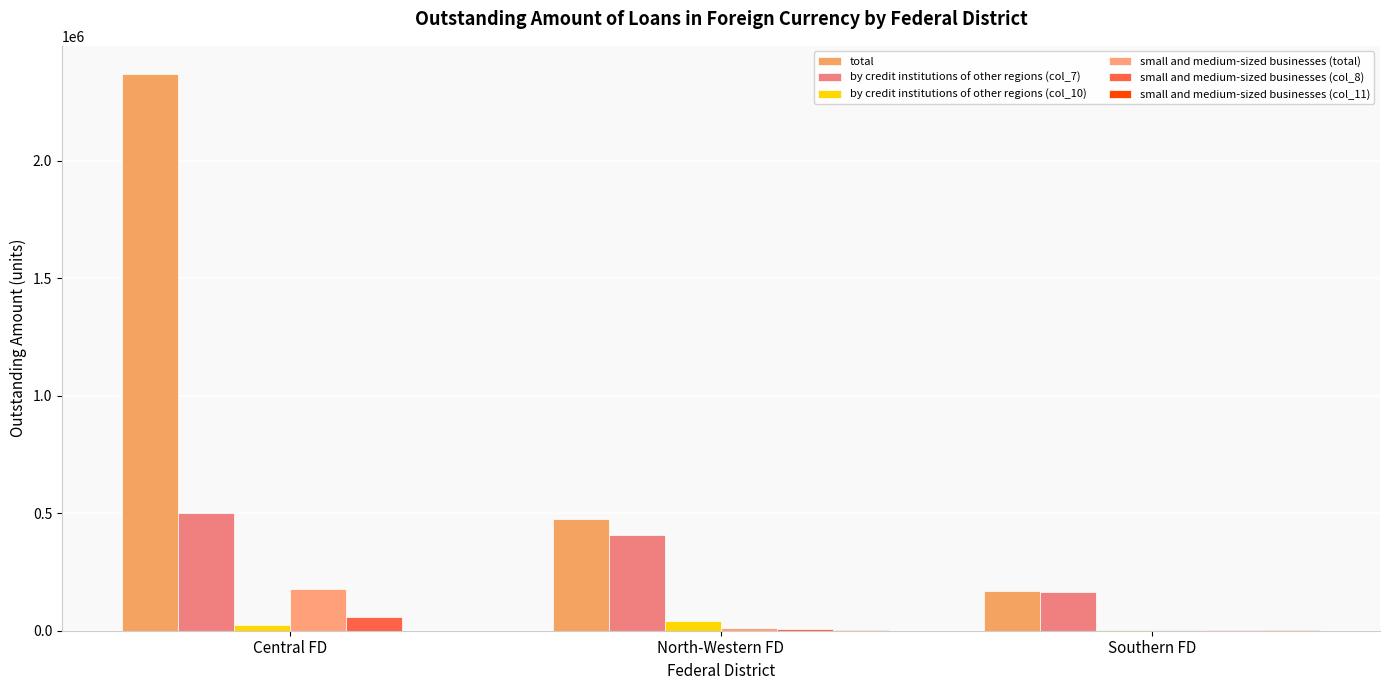

Read the small and medium-sized businesses (total) value at North-Western FD, to the nearest 10.

10910